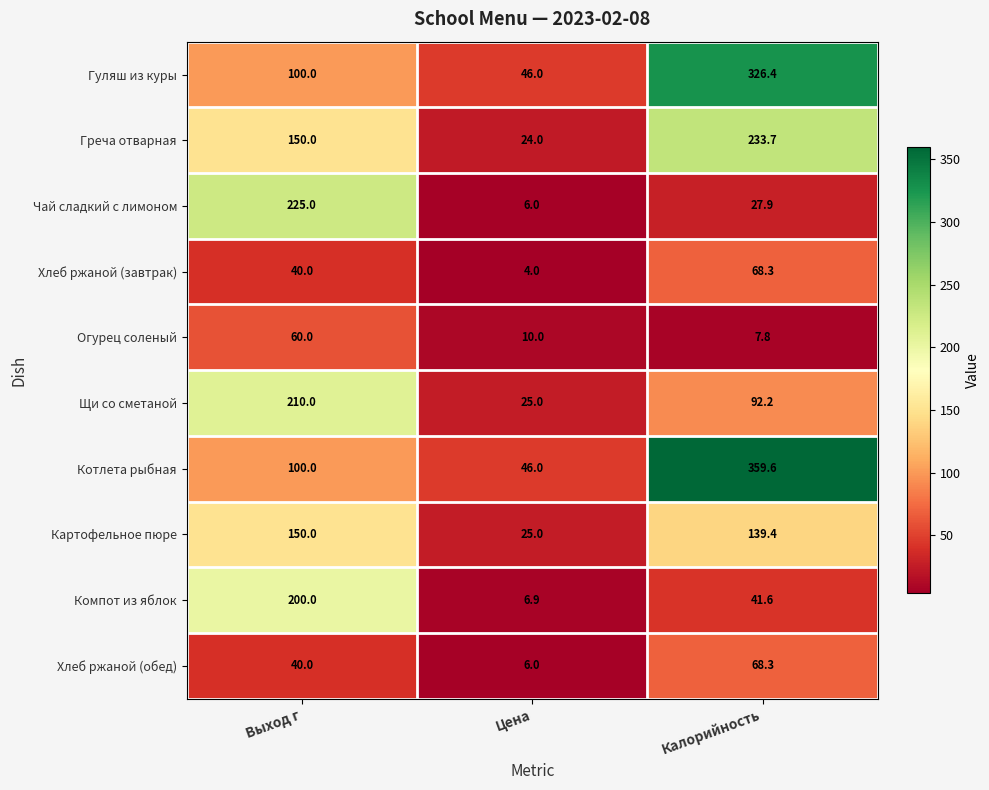

What is the difference between the second highest and minimum values in the Котлета рыбная series?

54.0